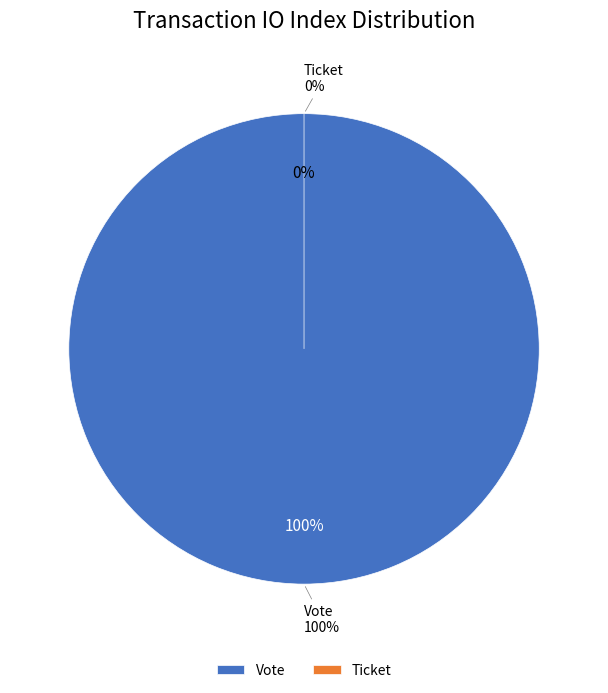

To the nearest percent, what percentage of the pie is Vote?

100%